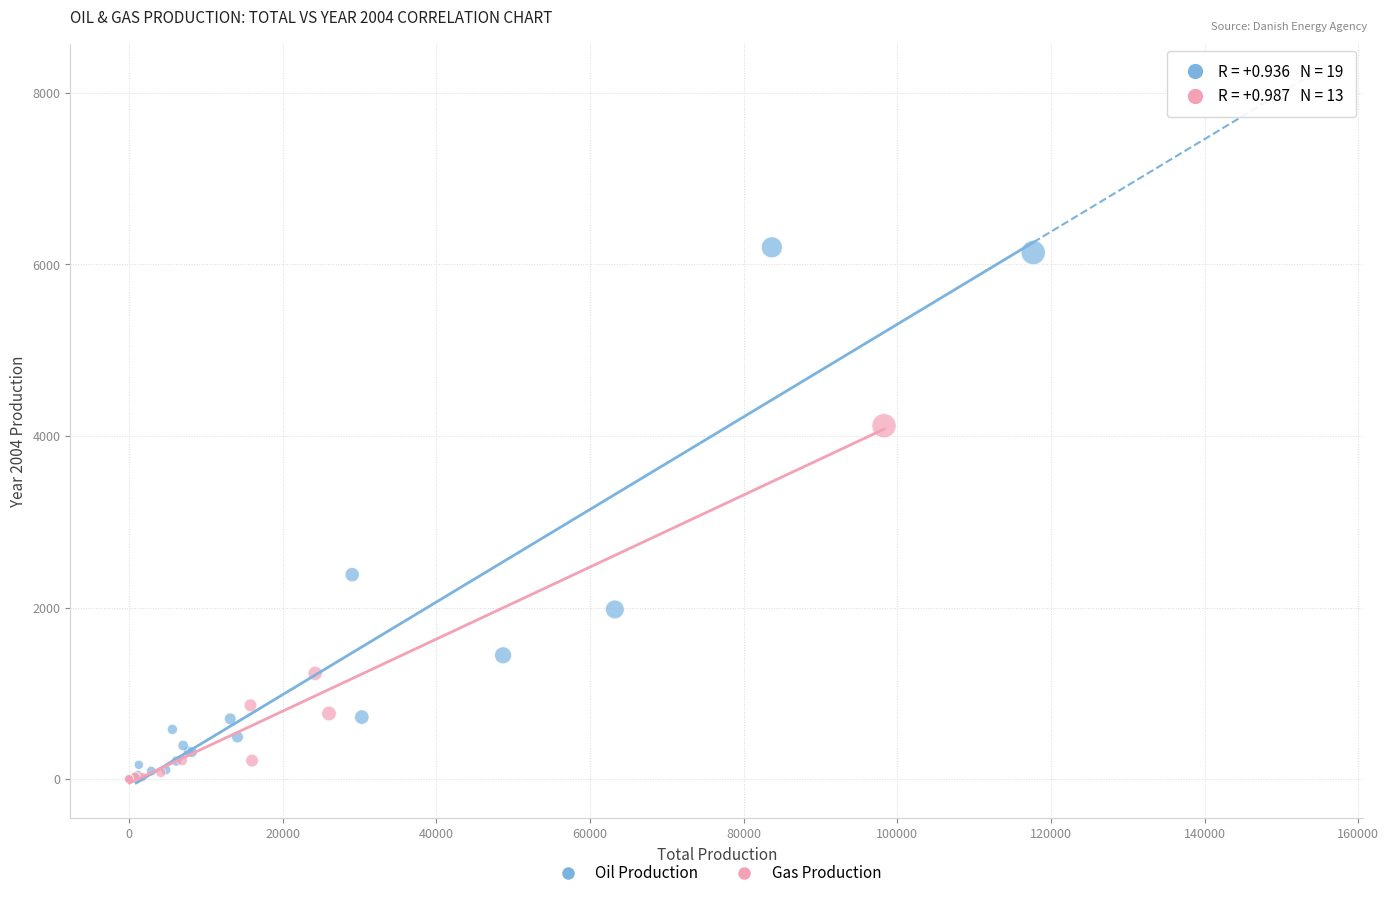

Which series has the largest Y range (max minus min)?

Oil Production